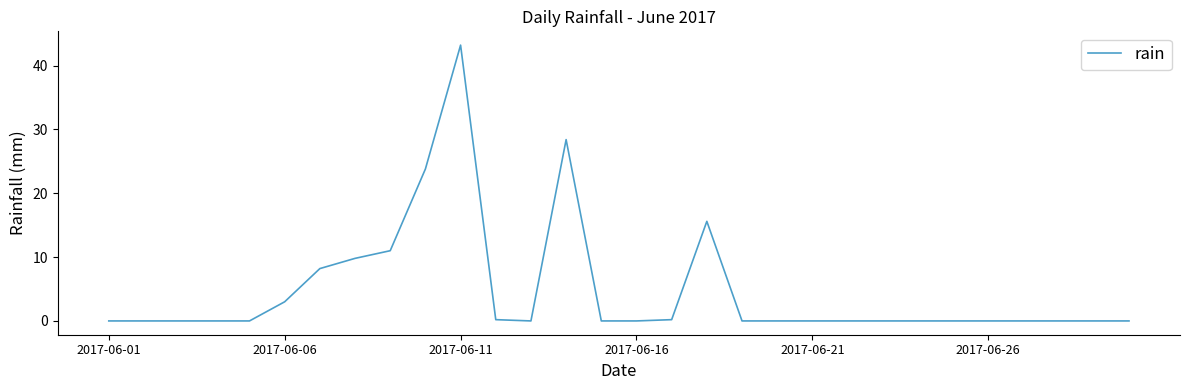

How many lines are shown in the chart?

1